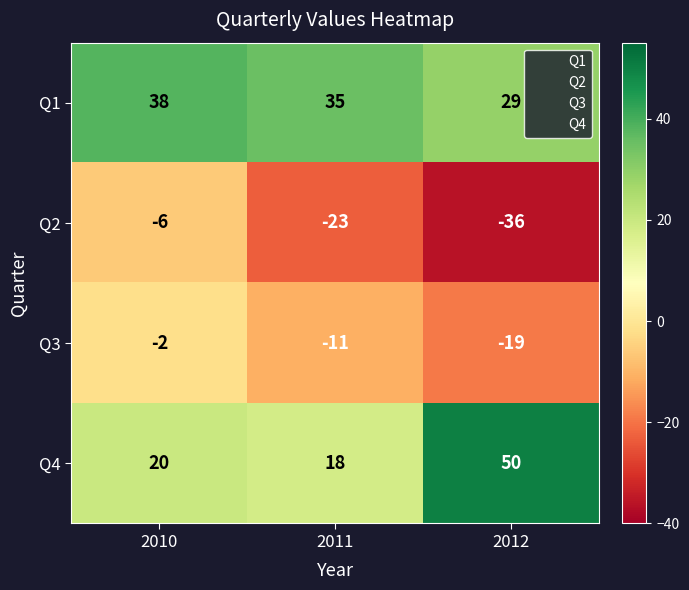

At 2012, list the series in order from largest to smallest.

Q4, Q1, Q3, Q2